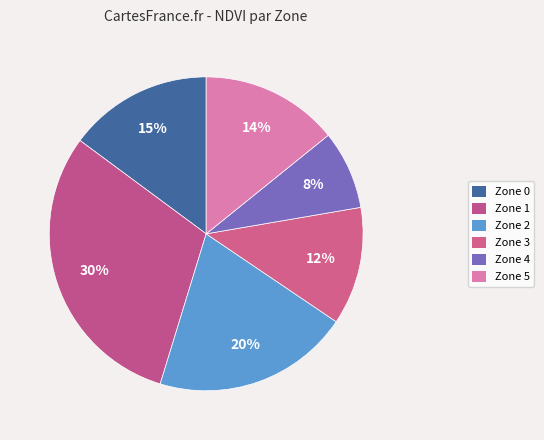

Which slice is the smallest?

Zone 4